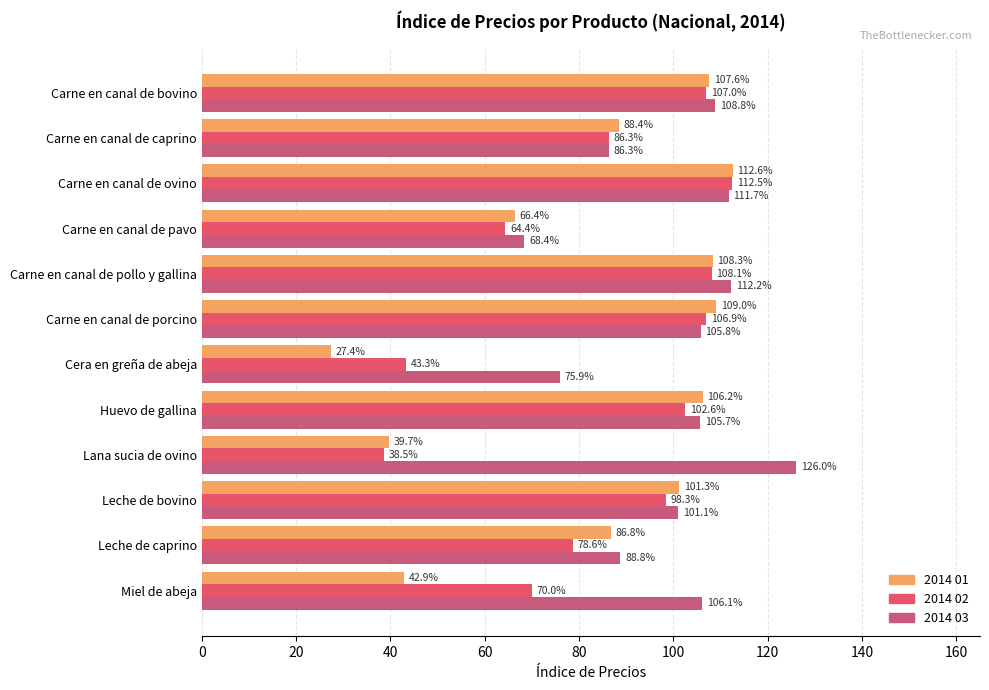

At which label does 2014 01 reach its minimum?

Cera en greña de abeja